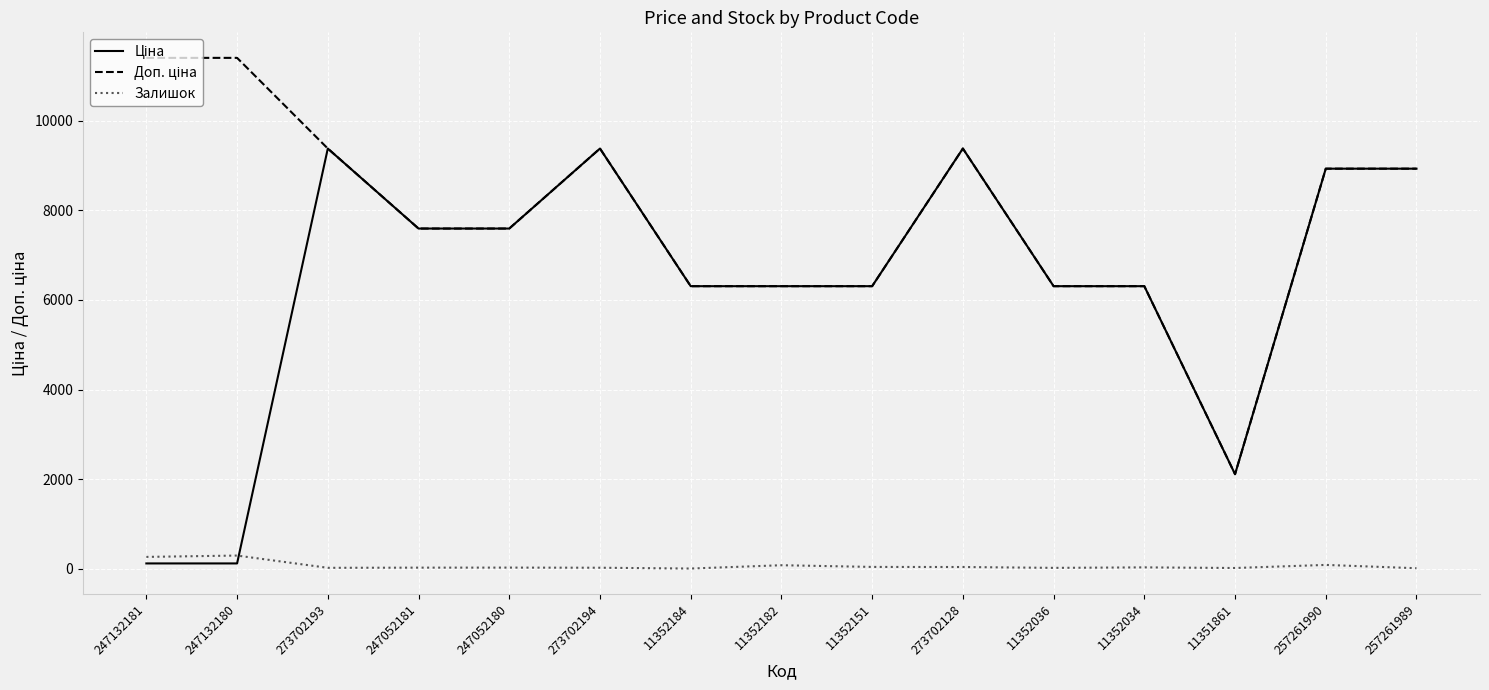

What is the highest value of the Залишок series?

290.0